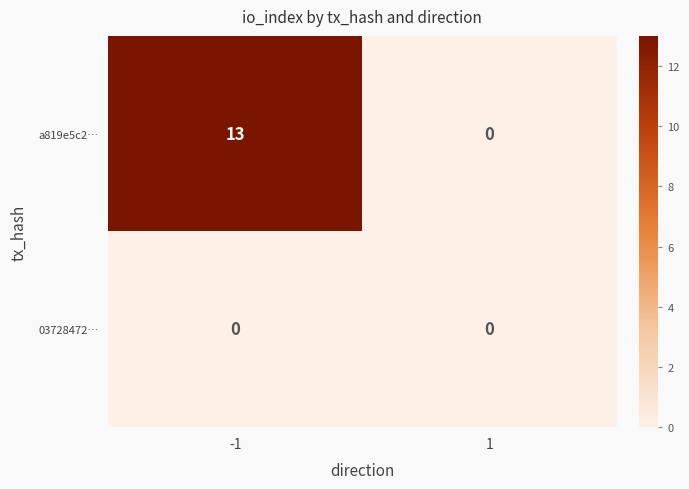

Rank the series by their average value, from lowest to highest.

03728472…, a819e5c2…